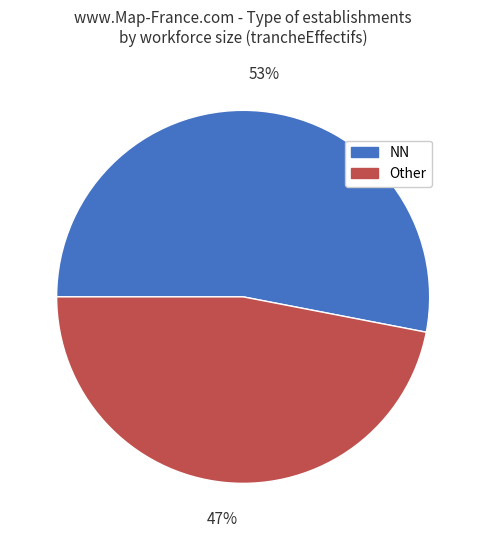

How many segments does this pie chart have?

2